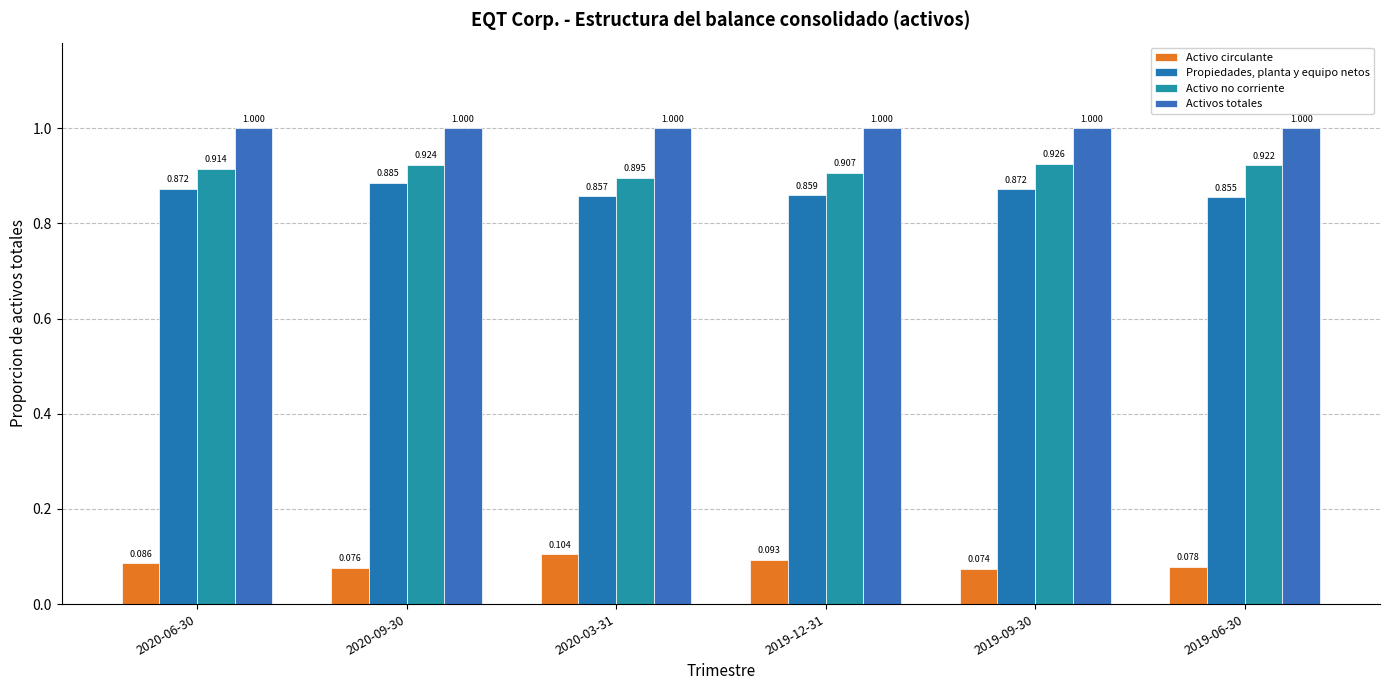

At which category is the sum across all series the highest?

2020-09-30